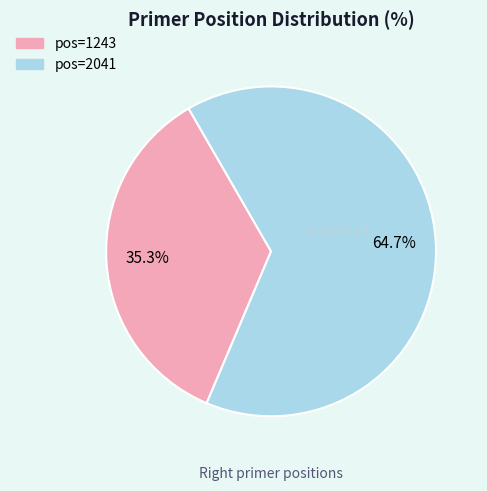

Count the number of slices in the pie.

2